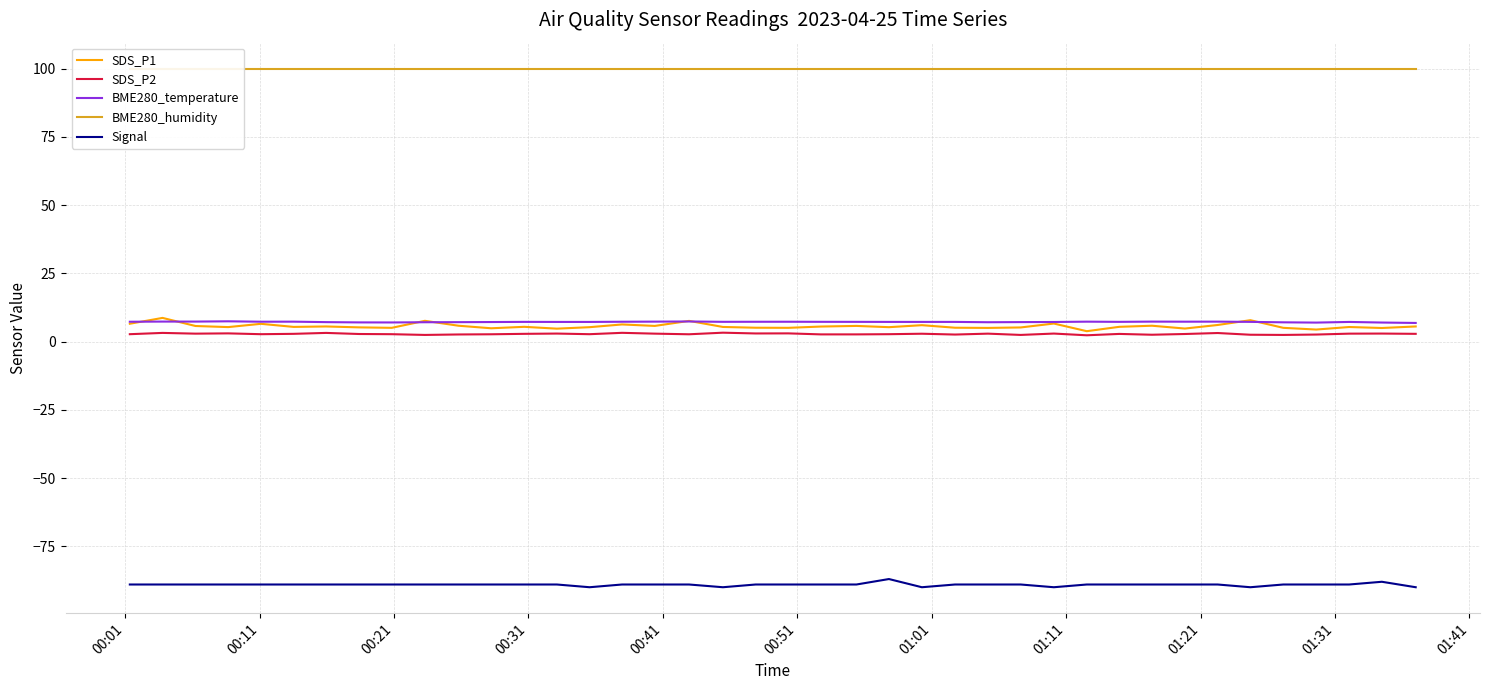

What is the maximum value for BME280_temperature?

7.4